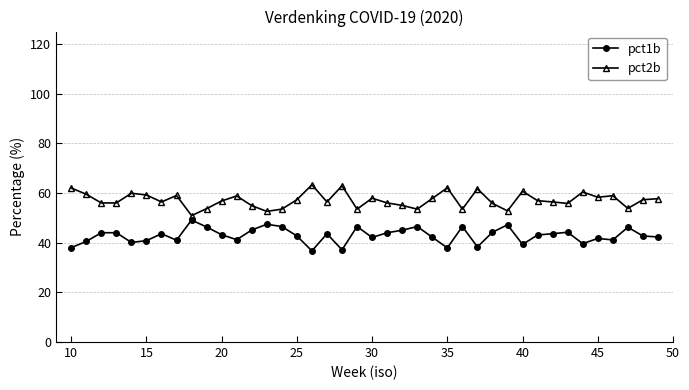

What is the value of the pct1b point at the 1st from the left?

38.0